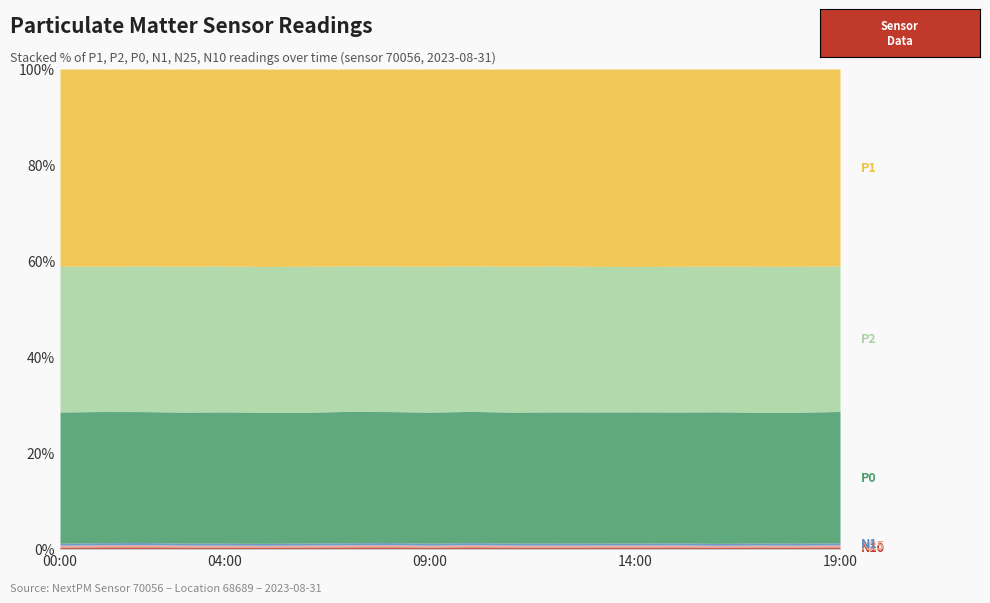

What is the average value of the P0 series?

5.5